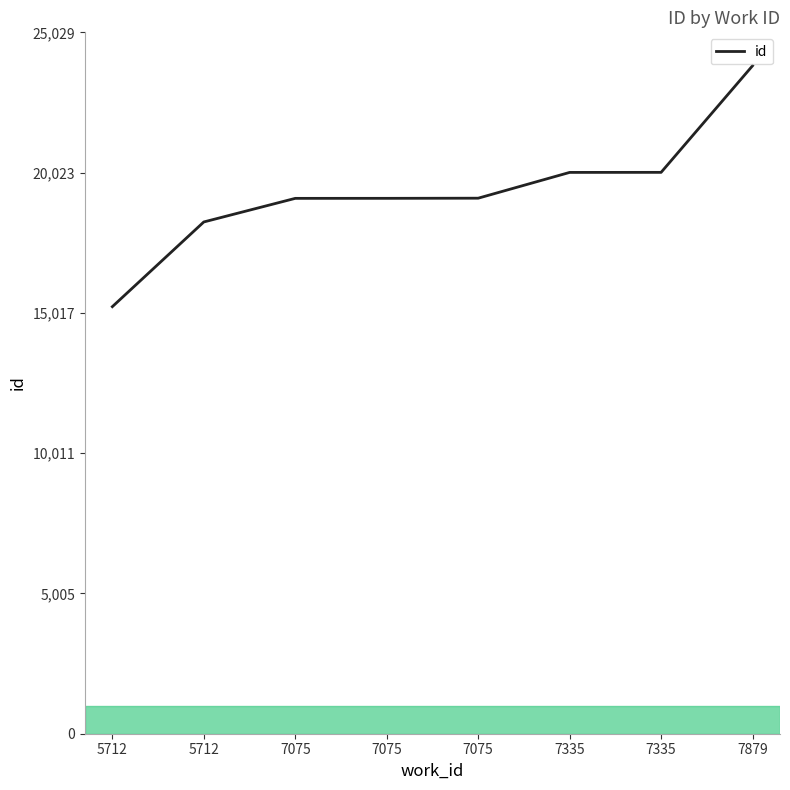

Approximately how many times larger is the value at 5712 compared to 7335?

0.9